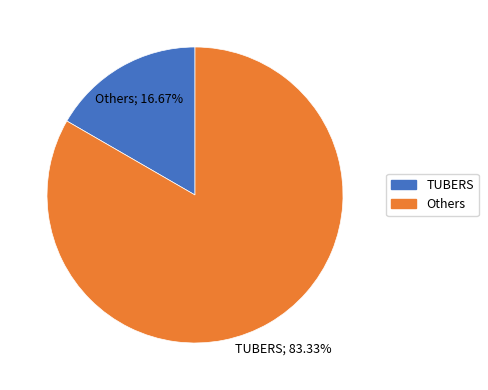

Does any single category account for the majority?

Yes